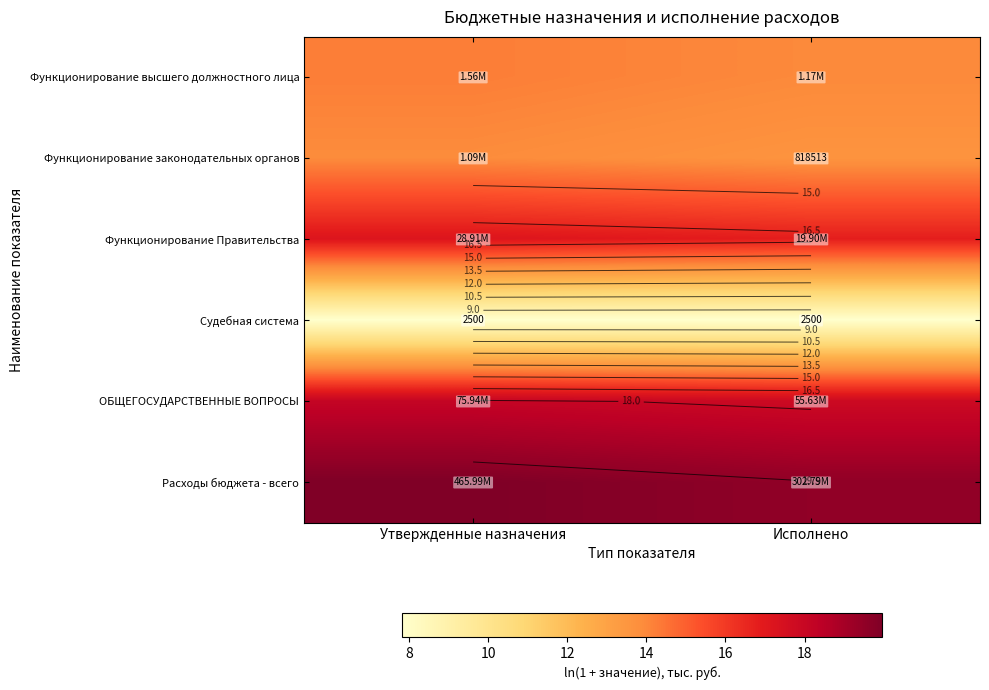

Is it true that Расходы бюджета - всего equals 20.0 at Утвержденные назначения?

True